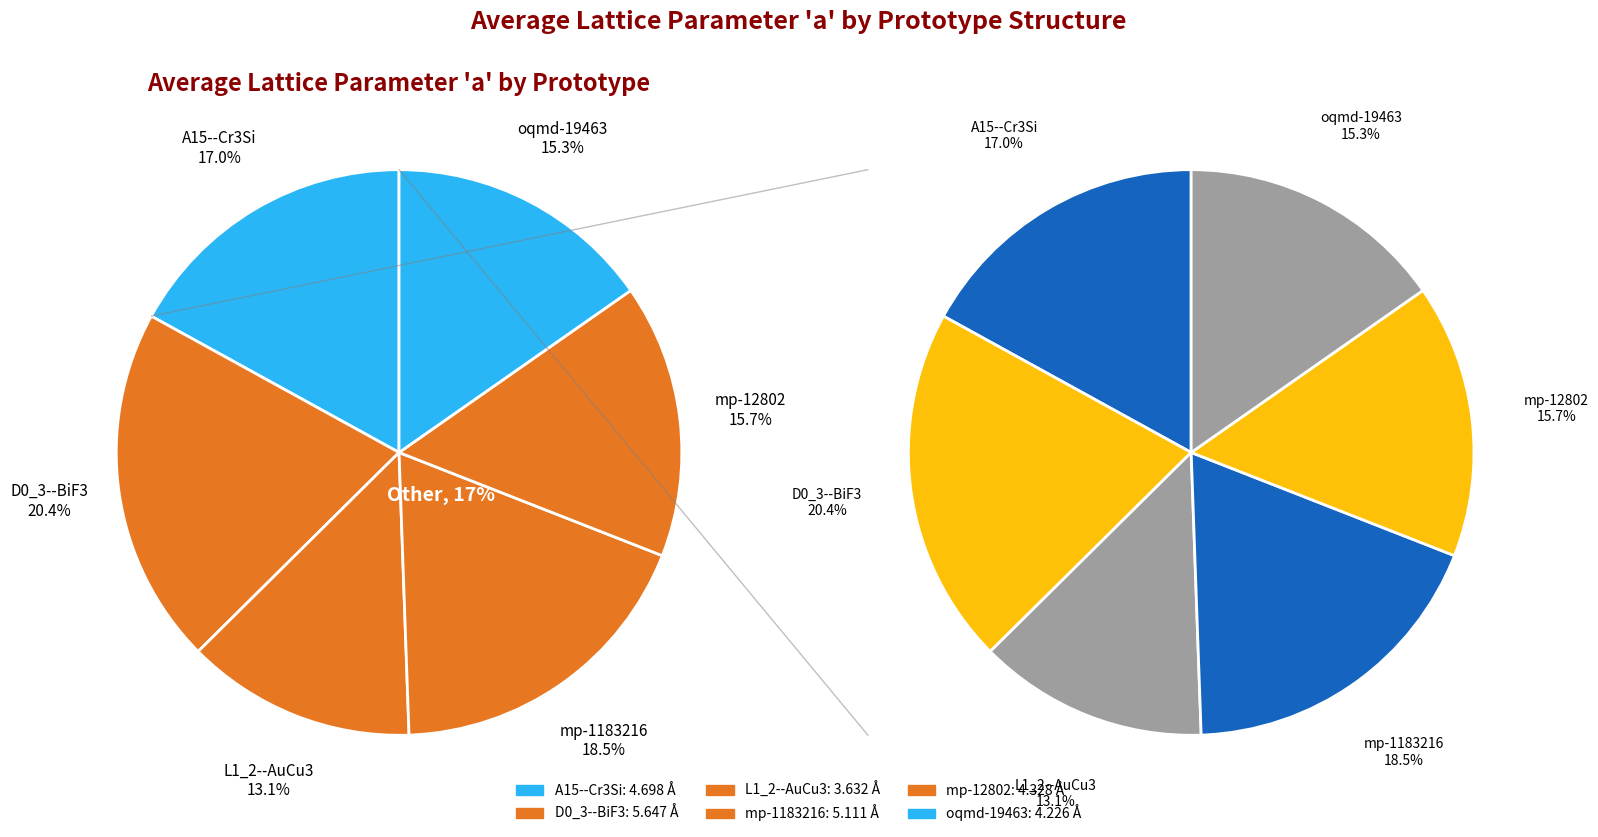

What is the change in value from D0_3--BiF3 to L1_2--AuCu3?

-2.0